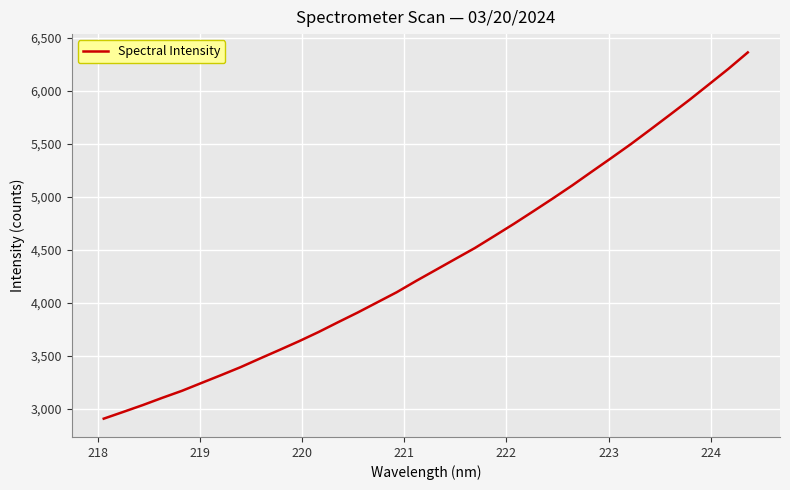

How many lines are shown in the chart?

1